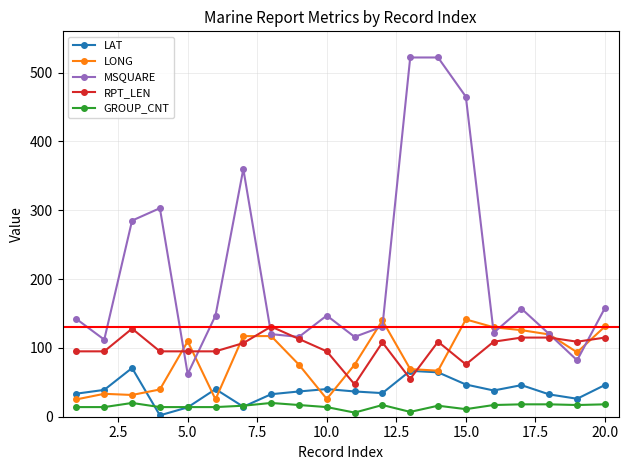

At how many categories does at least one series exceed 272?

6